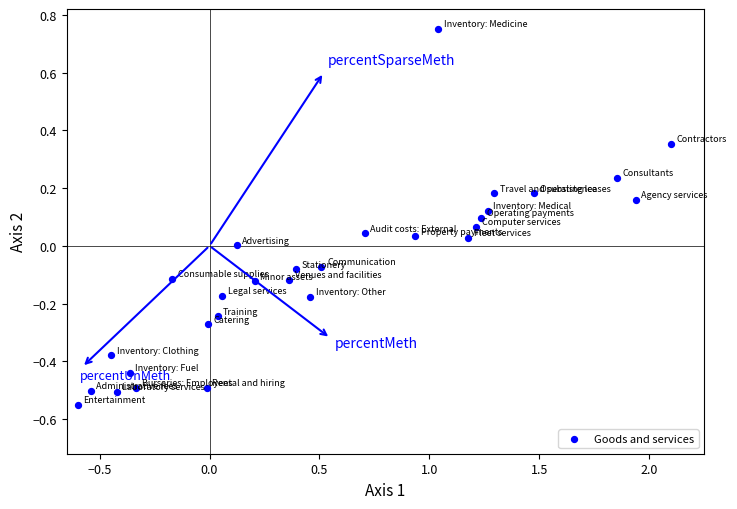

What is the range of Y values (max minus min)?

1.3